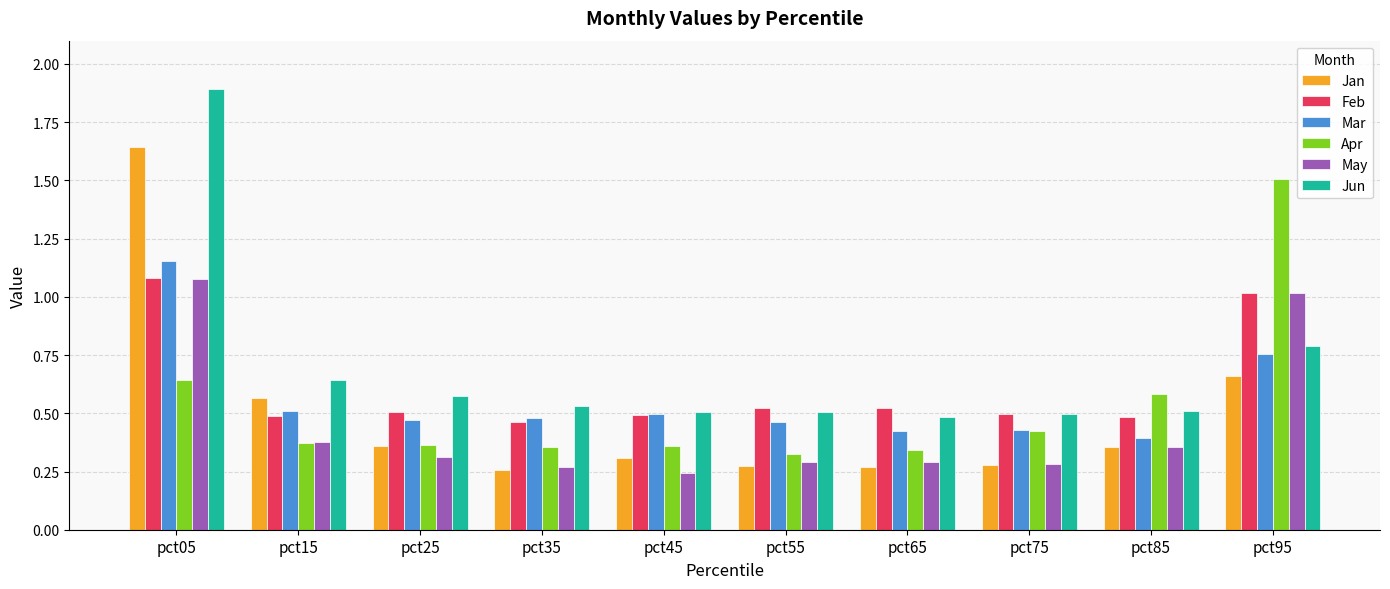

What is the total value across all series at pct55?

2.4